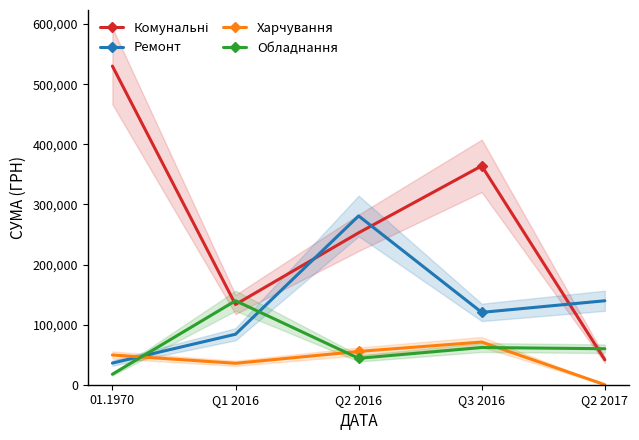

At which label does Харчування first exceed 49457?

Q2 2016